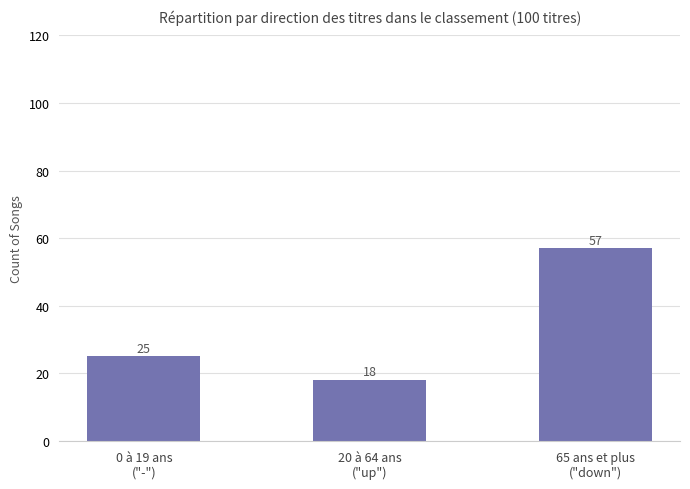

At which category does the chart reach its peak across all series?

65 ans et plus
("down")